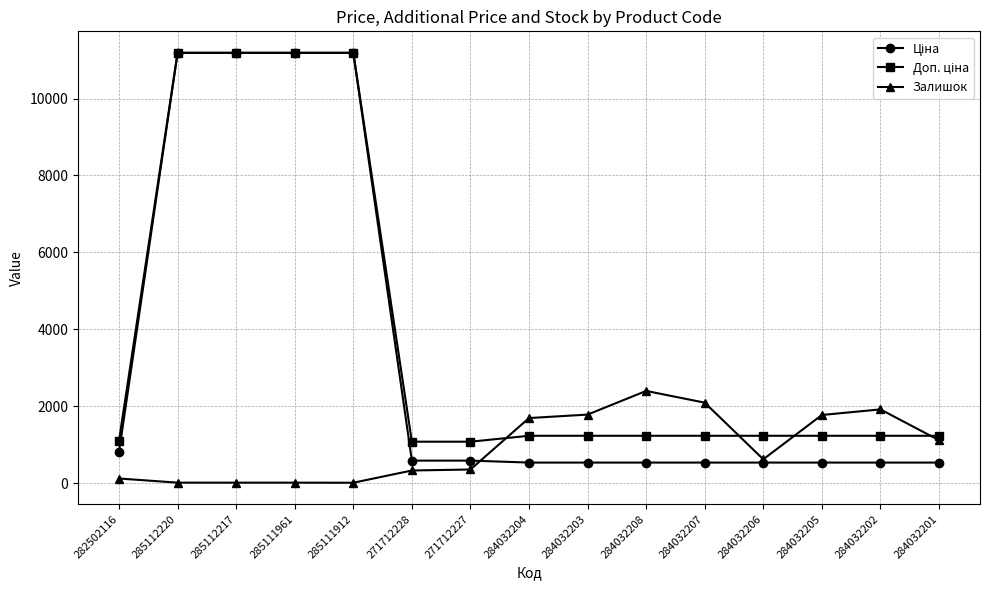

What is the maximum value shown in the chart?

11188.2